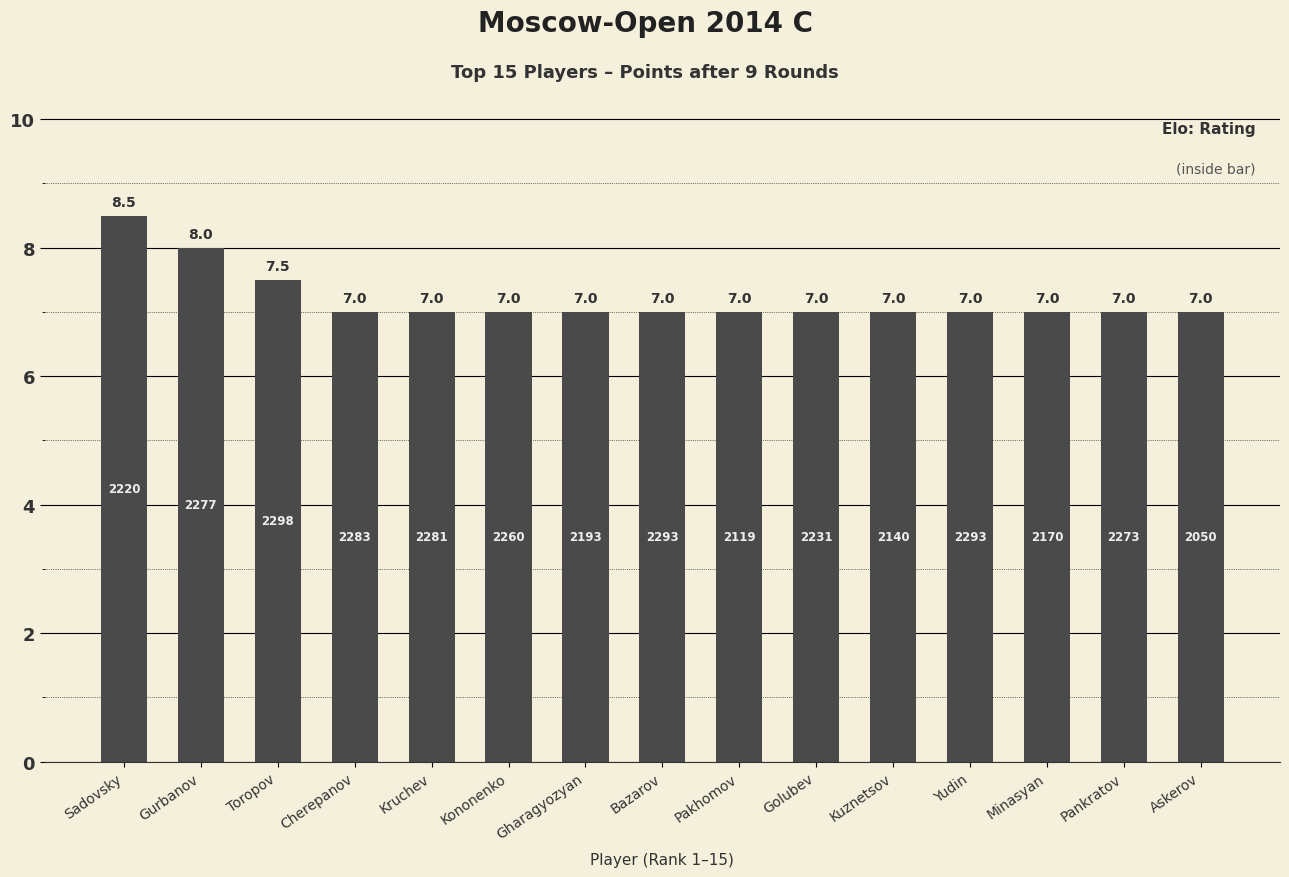

Reading left to right, extract all data points from this chart.

8.5	8.0	7.5	7.0	7.0	7.0	7.0	7.0	7.0	7.0	7.0	7.0	7.0	7.0	7.0